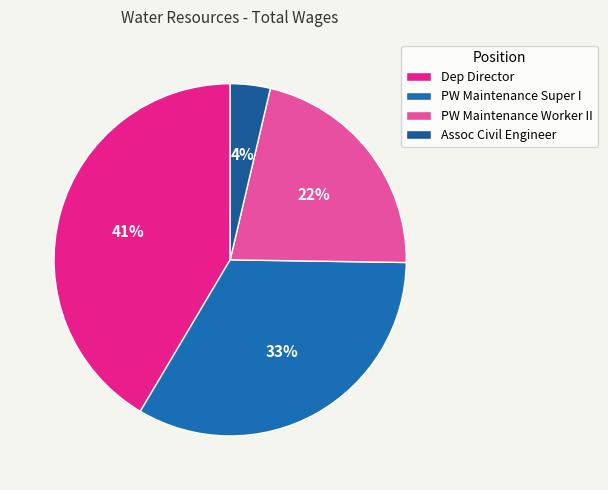

Is there a majority slice in this chart?

No